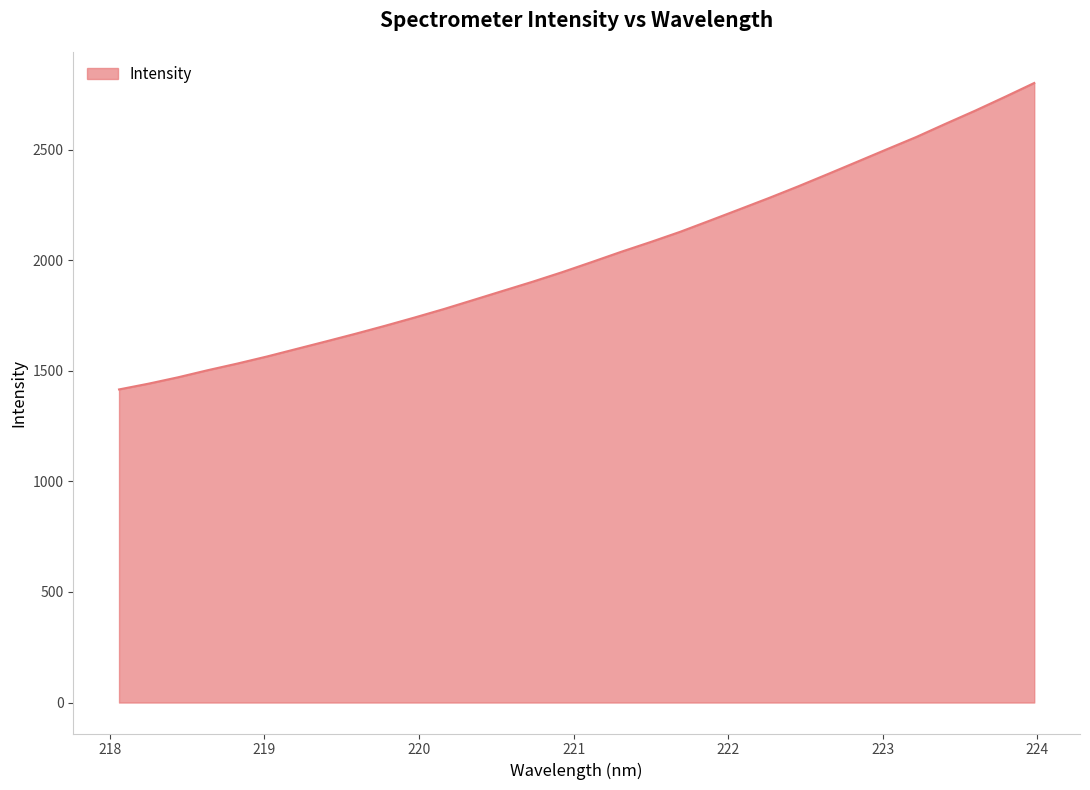

How many lines are shown in the chart?

1